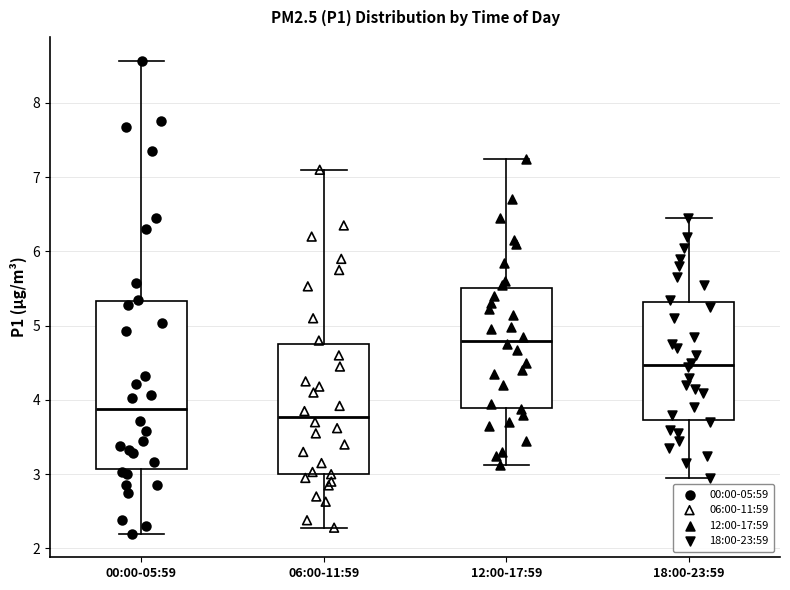

Reading left to right, read every box against the y-axis: the position of its median line, the range the box covers, and the ends of its whiskers. The values are not printed on the chart, so give them approximately, as read against the axis.

00:00-05:59: median 3.9, box 3.1 to 5.3, whiskers 2.2 to 8.6
06:00-11:59: median 3.8, box 3.0 to 4.8, whiskers 2.3 to 7.1
12:00-17:59: median 4.8, box 3.9 to 5.5, whiskers 3.1 to 7.3
18:00-23:59: median 4.5, box 3.7 to 5.3, whiskers 3.0 to 6.5